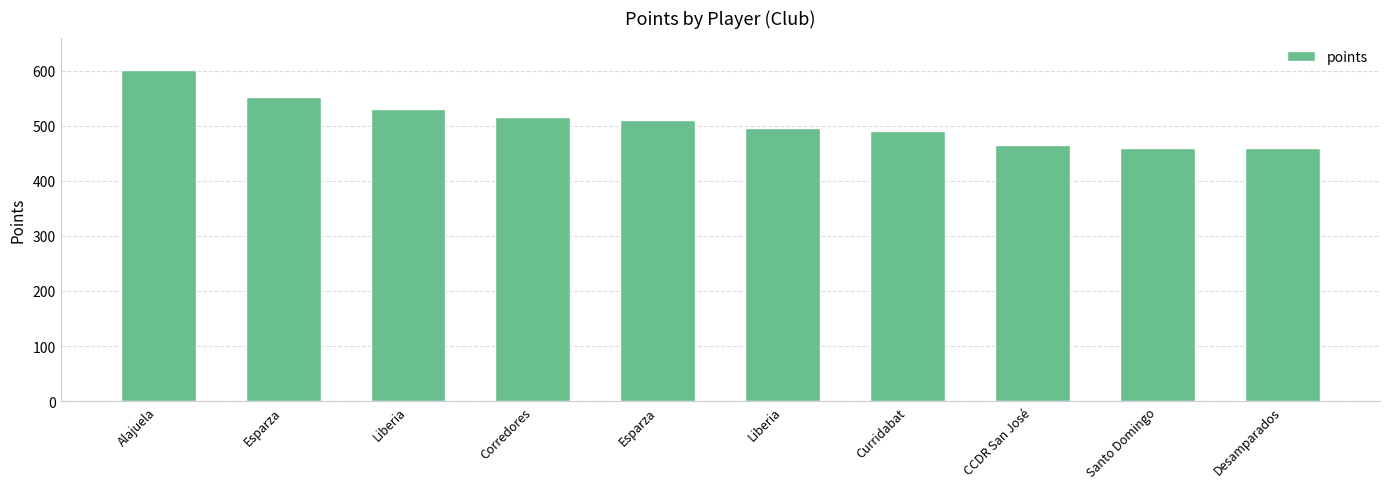

Are the bars horizontal?

No